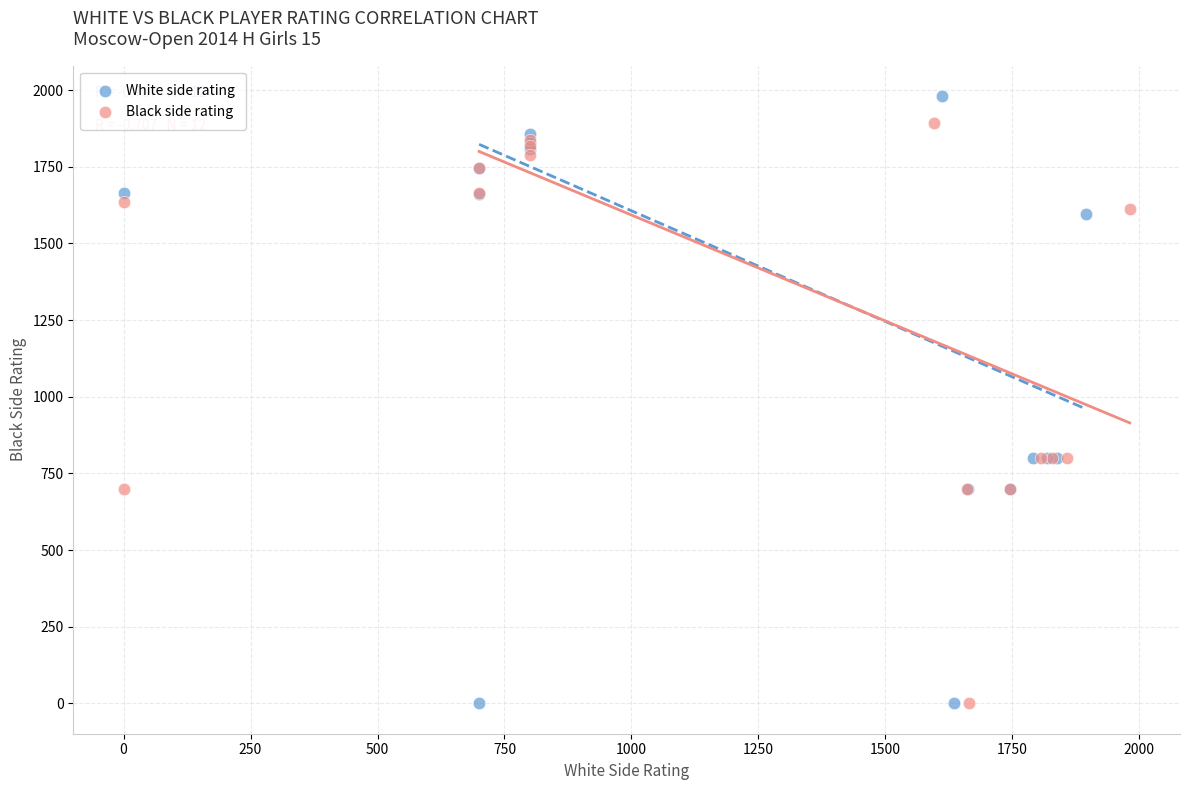

What are all the series names shown in the legend?

White side rating, Black side rating